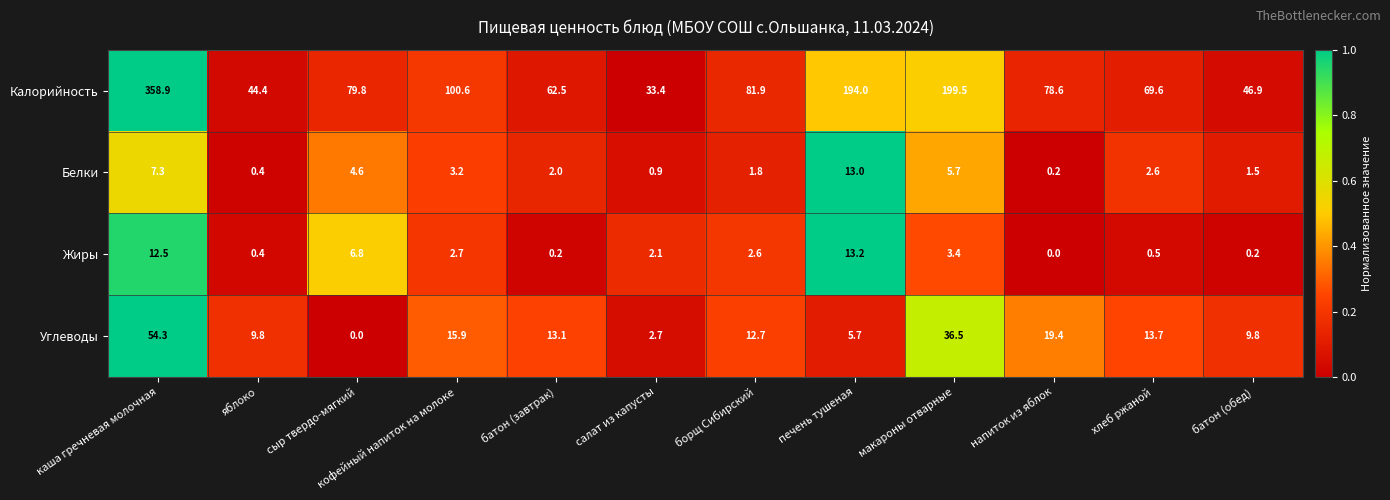

What is the difference between the maximum and second lowest values in the Калорийность series?

314.5